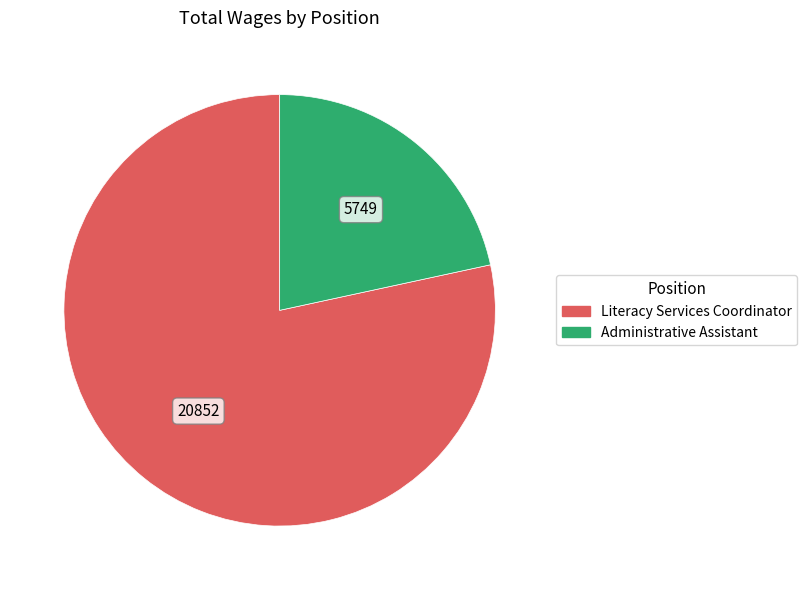

Is it true that Literacy Services Coordinator is 92% of the pie?

False